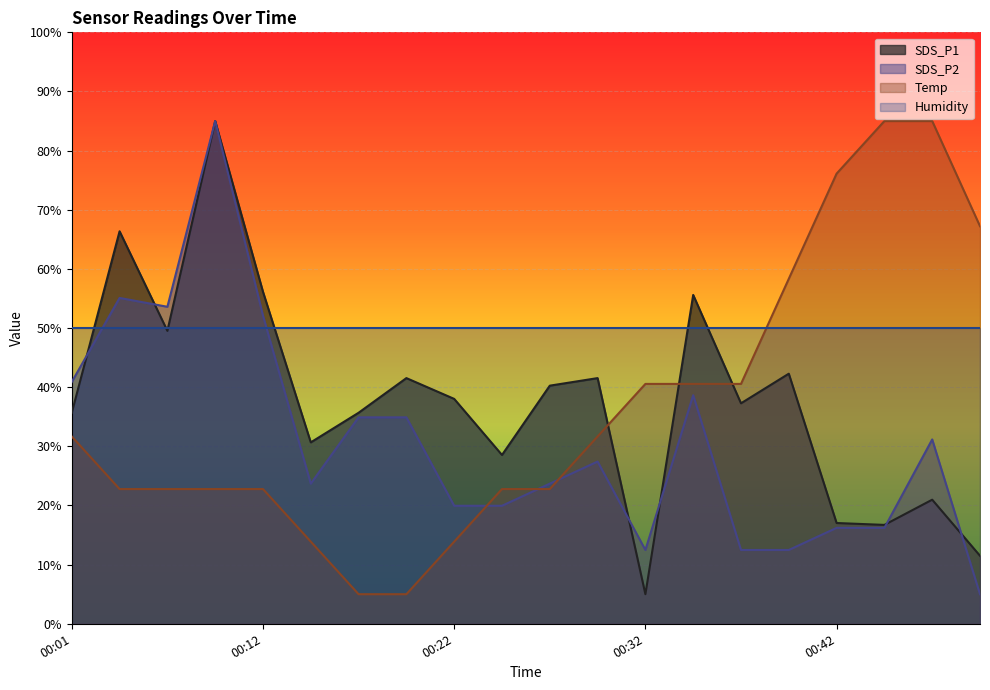

What is the difference between the maximum and second lowest values in the Temp series?

80.0